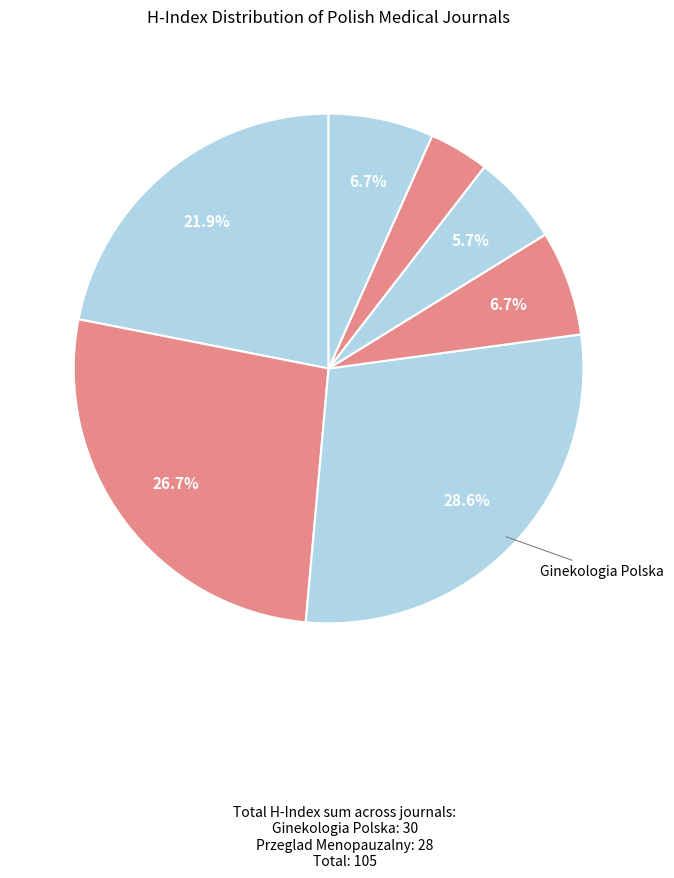

Is there any slice that represents more than half of the pie?

No